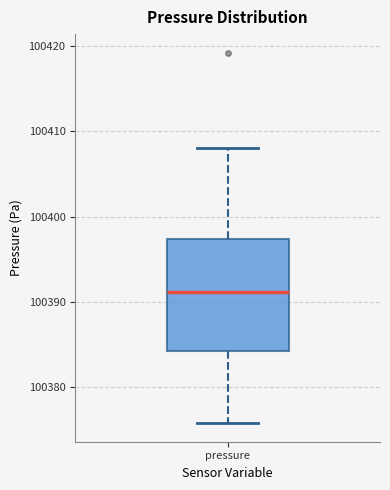

Read this box plot against the y-axis: the position of the median line, the range covered by the box, and the ends of both whiskers. The values are not printed on the chart, so give them approximately, as read against the axis.

median 100391, box 100384 to 100397, whiskers 100376 to 100408